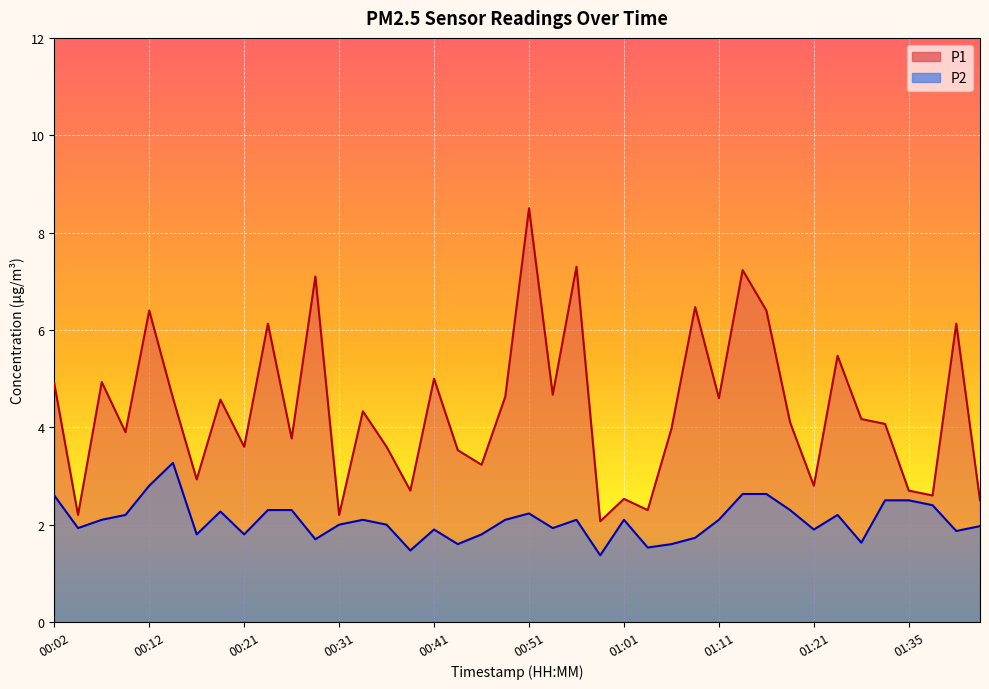

At how many categories does at least one series exceed 3?

29